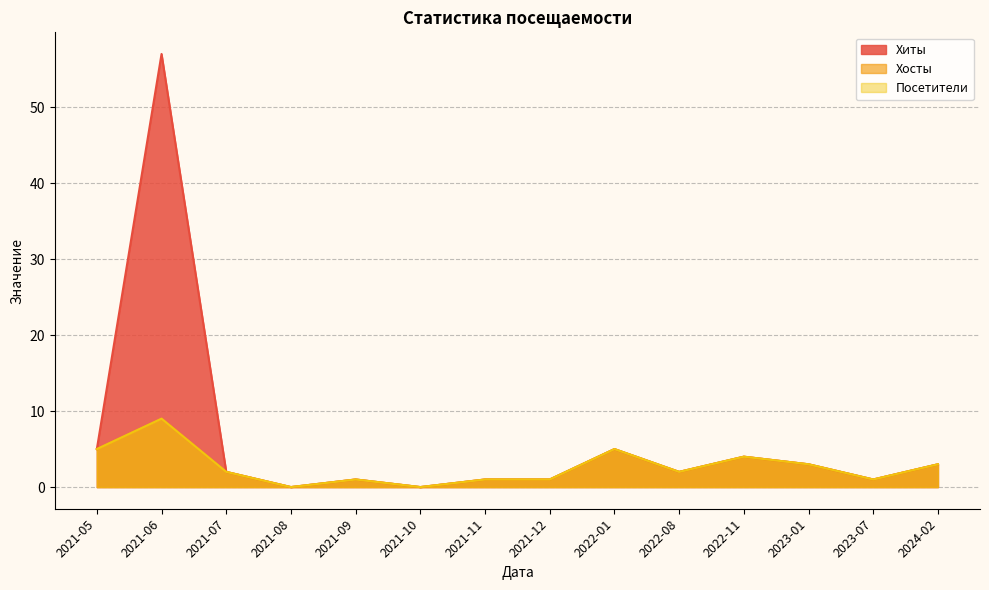

Which series has the largest range (max minus min)?

Хиты